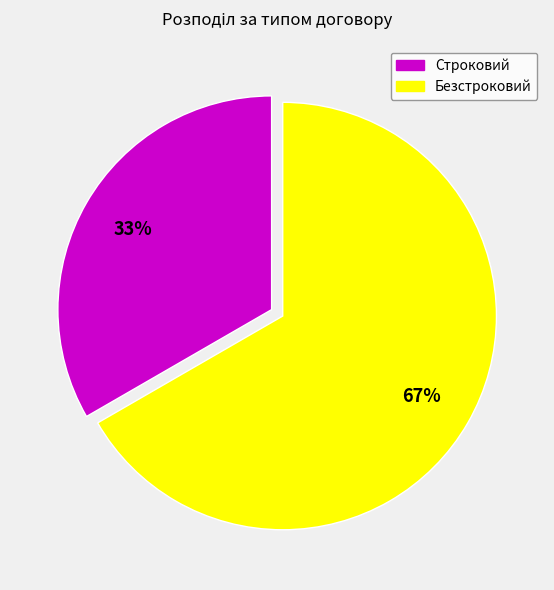

What is the smallest slice in the pie chart?

Строковий